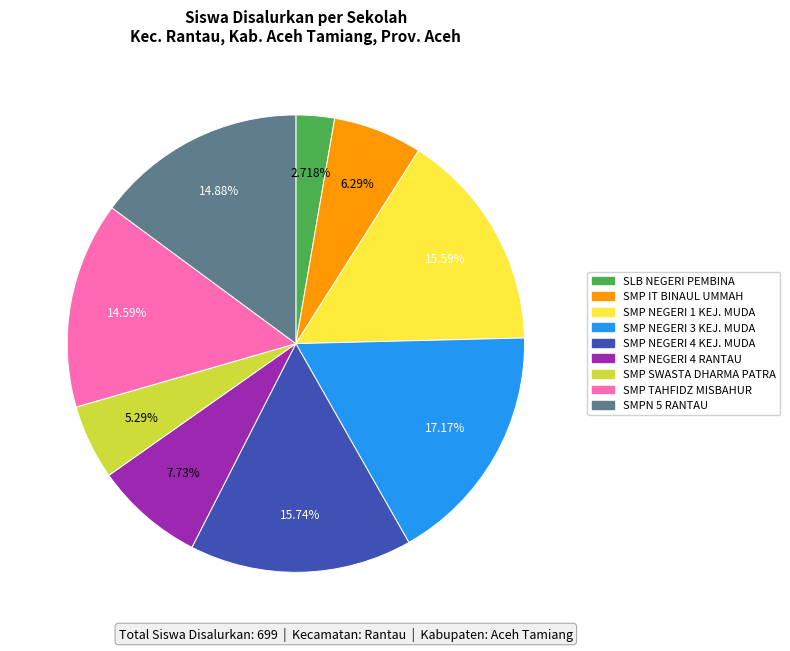

Which has a higher value, SLB NEGERI PEMBINA or SMP NEGERI 4 RANTAU?

SMP NEGERI 4 RANTAU